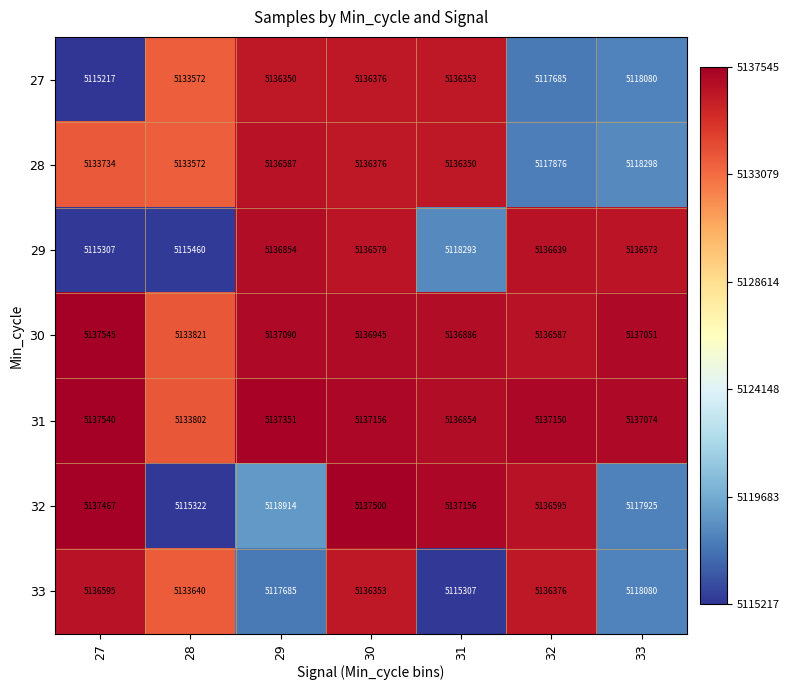

What is the difference between the highest and lowest values at 29?

19666